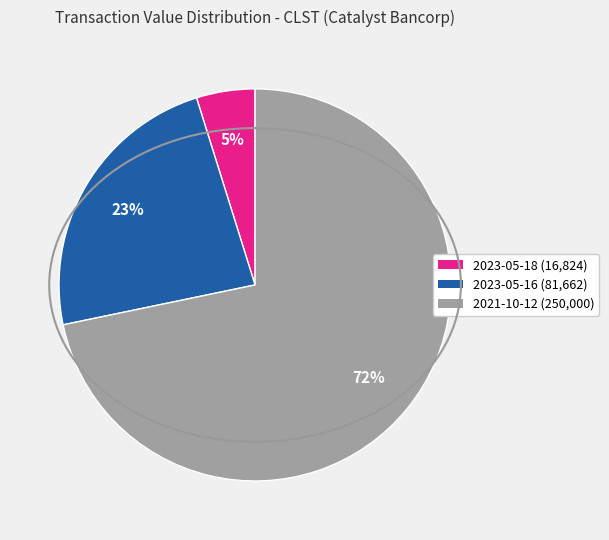

Is there a majority slice in this chart?

Yes